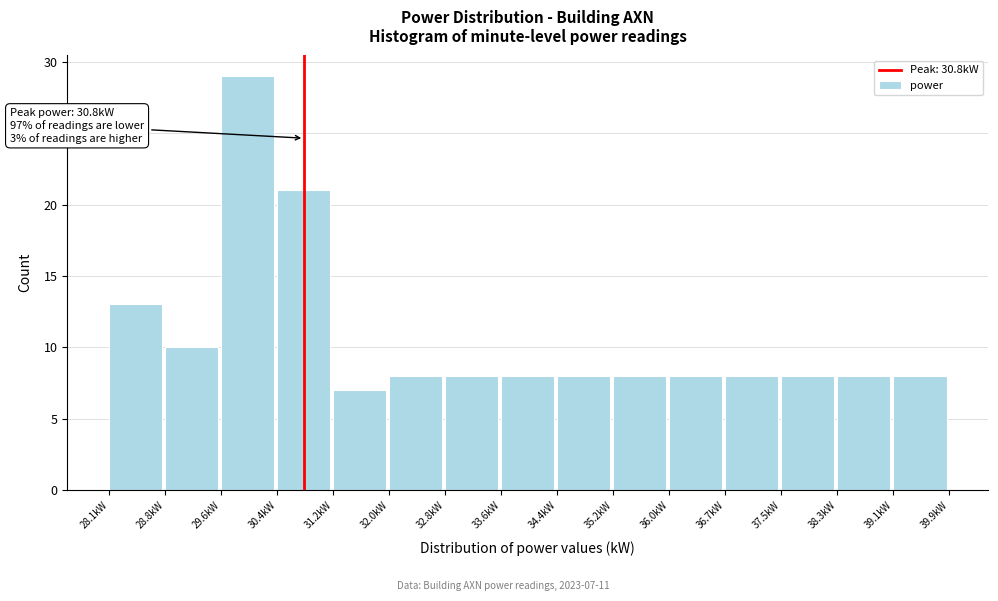

Which range on the x-axis has the tallest bar?

29.63 to 30.42